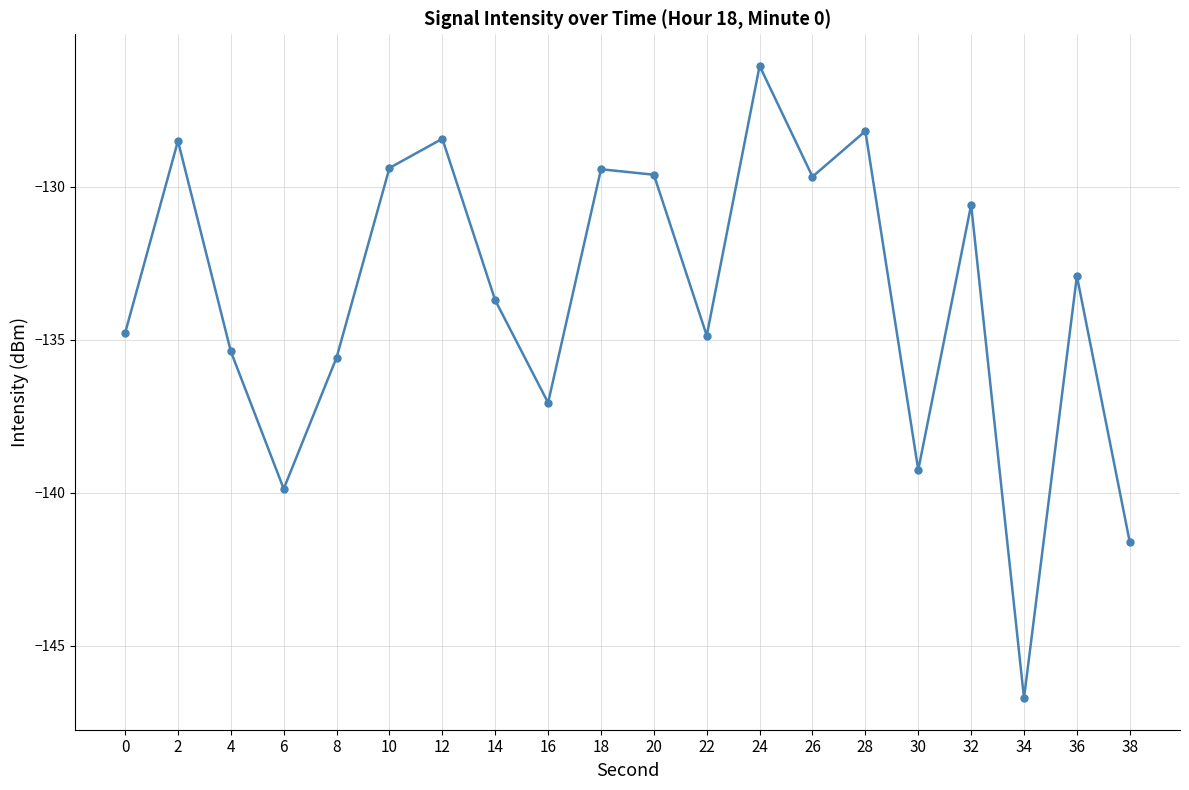

True or false: the data has more than 1 interior local peaks.

True